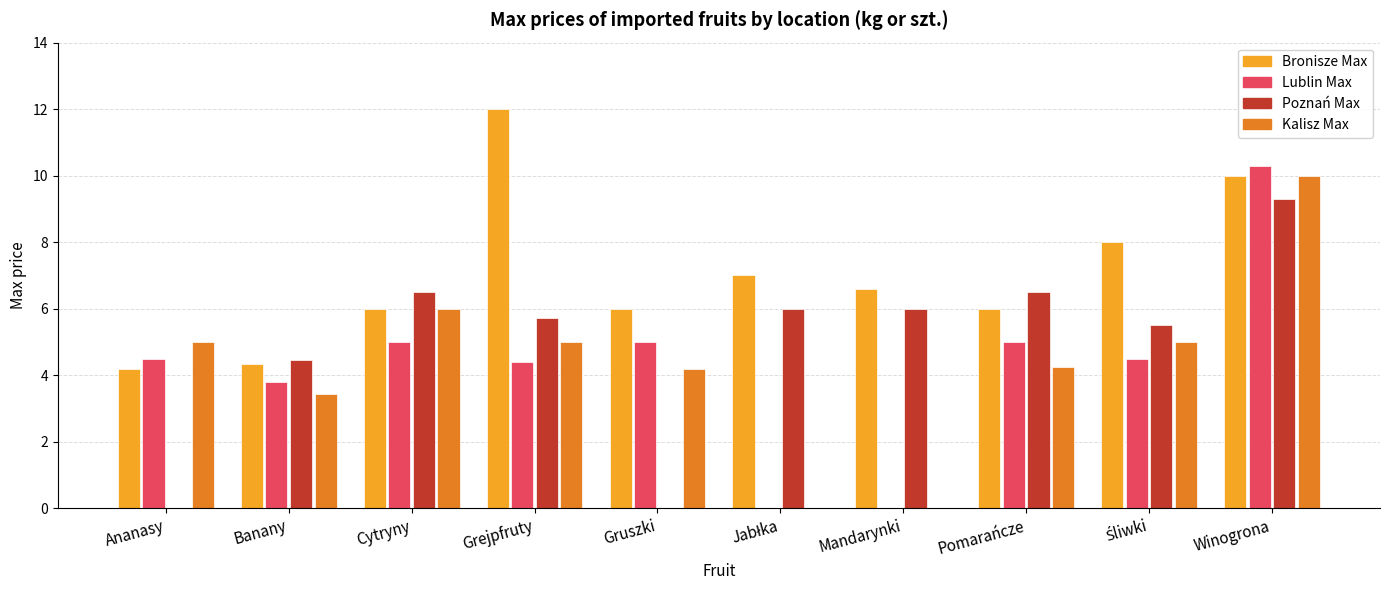

What is the approximate value of Bronisze Max at Ananasy?

4.2